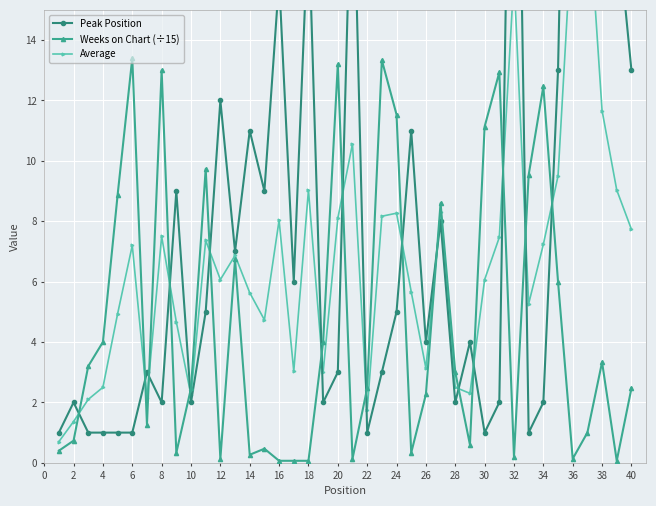

True or false: Weeks on Chart (÷15) has more than 2 points higher than both neighbors.

True